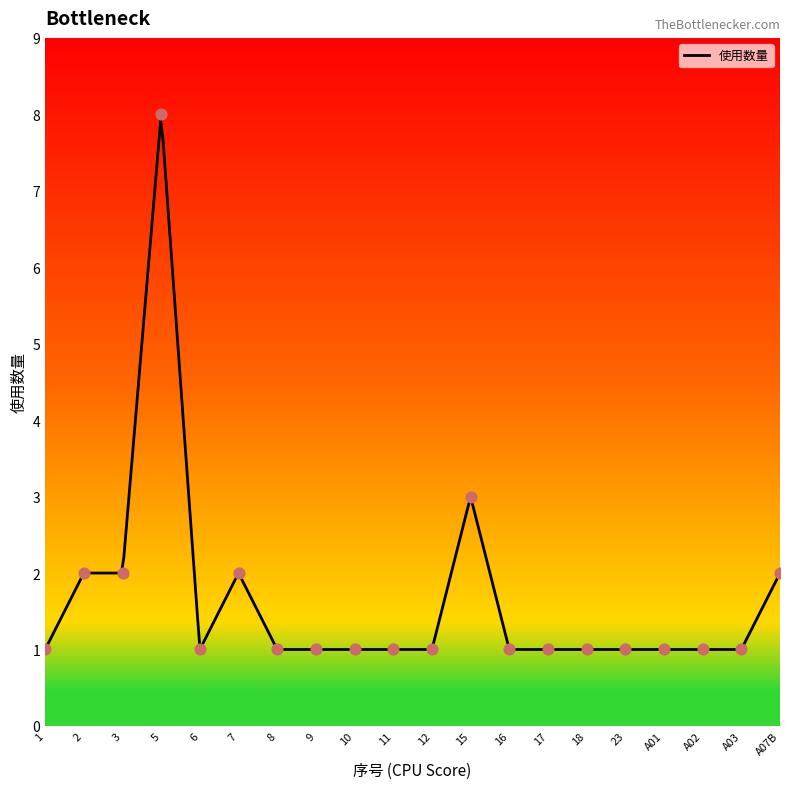

What is the change in value from 2 to A01?

-1